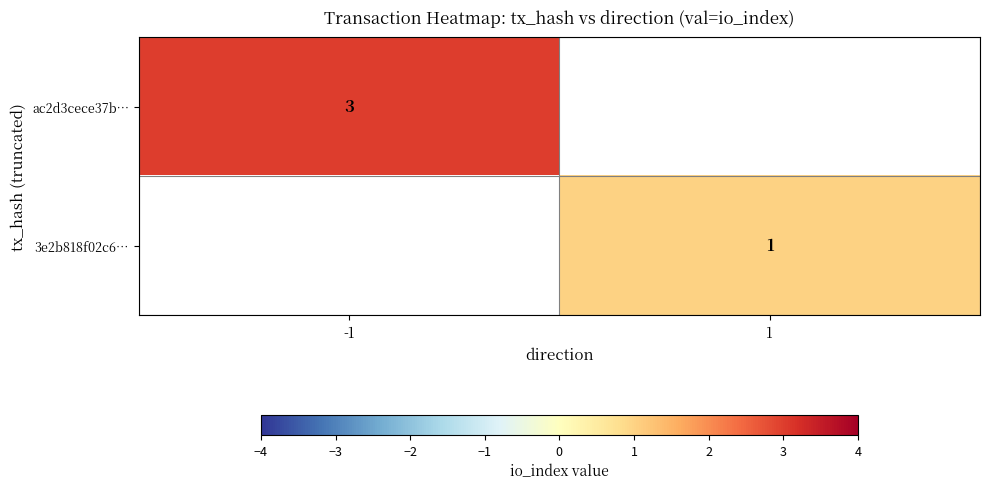

At which category does the chart reach its peak across all series?

-1